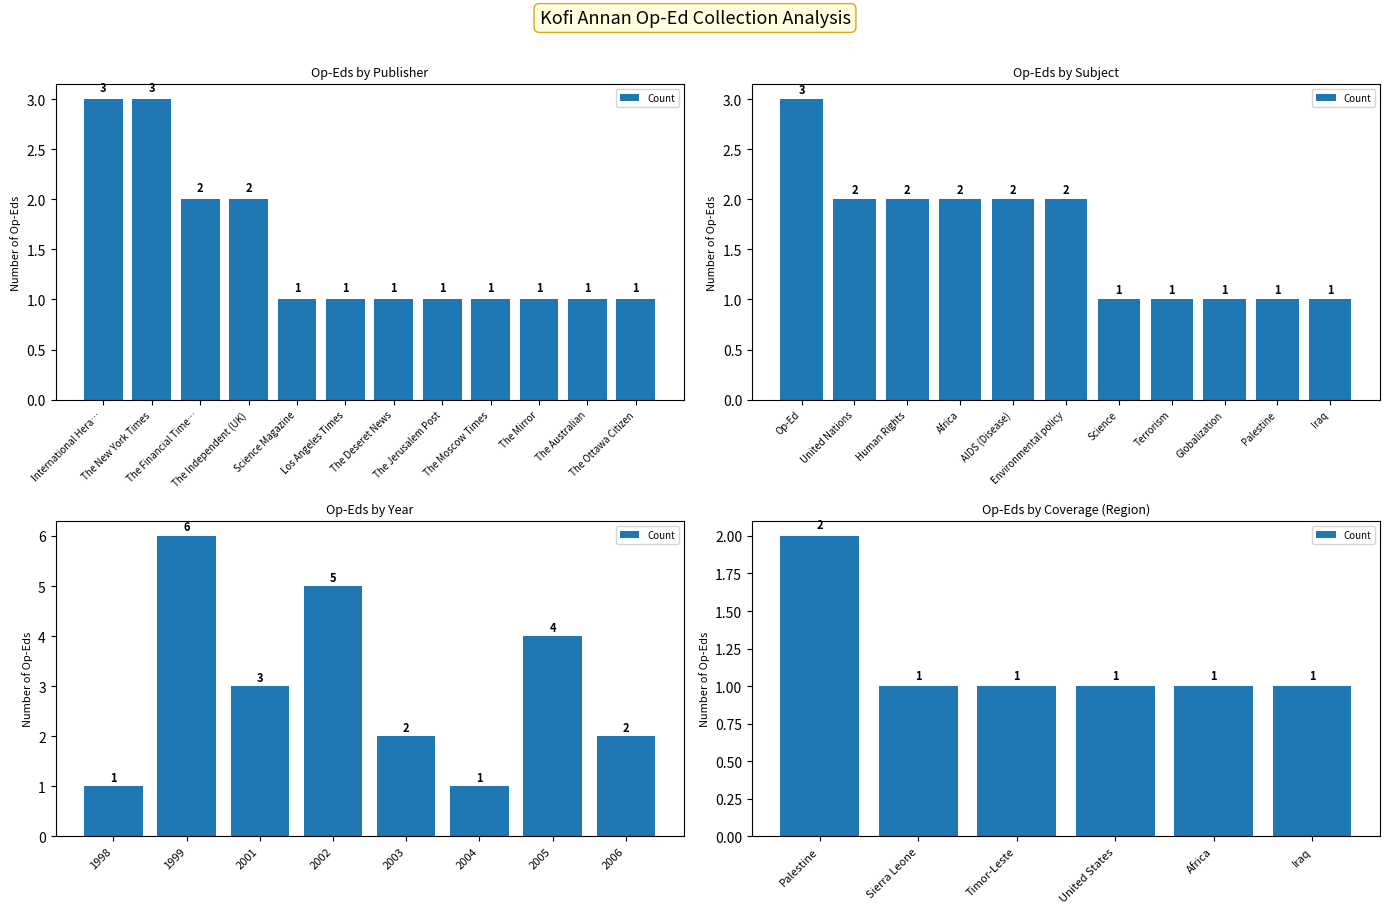

What is the average value?

1